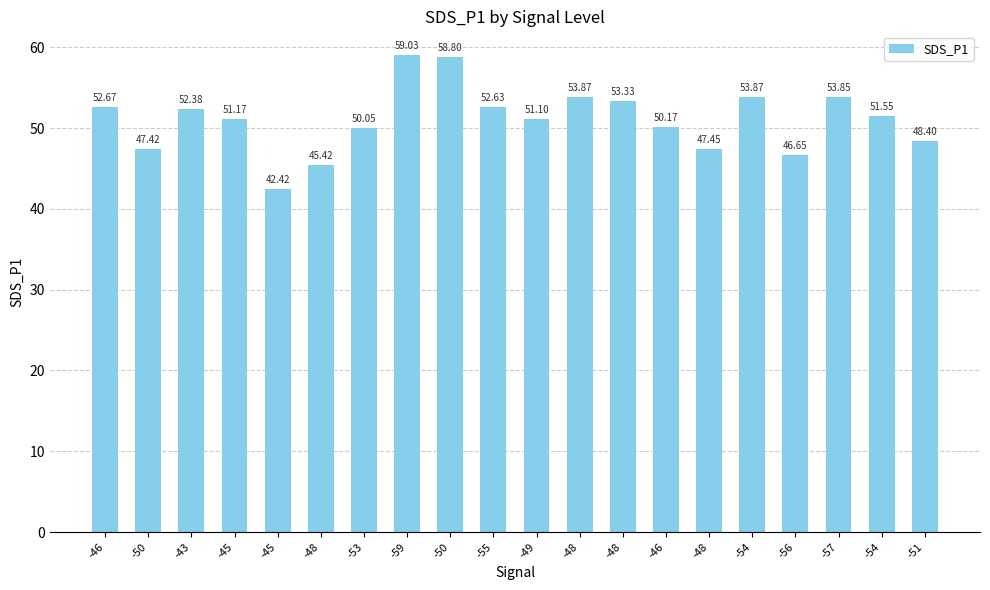

How many data points does each series have?

20